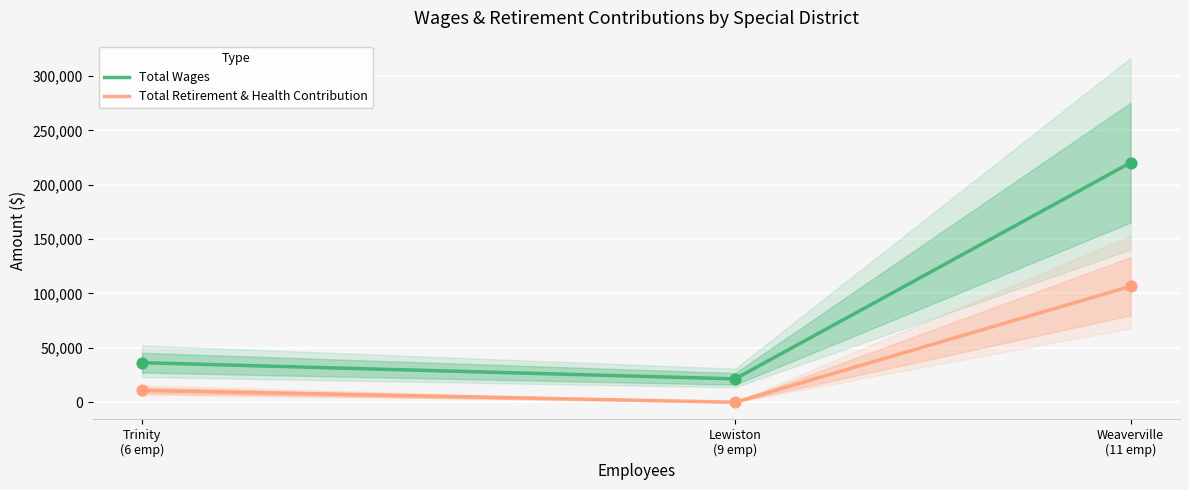

Which series contains the highest Y value?

Total Wages